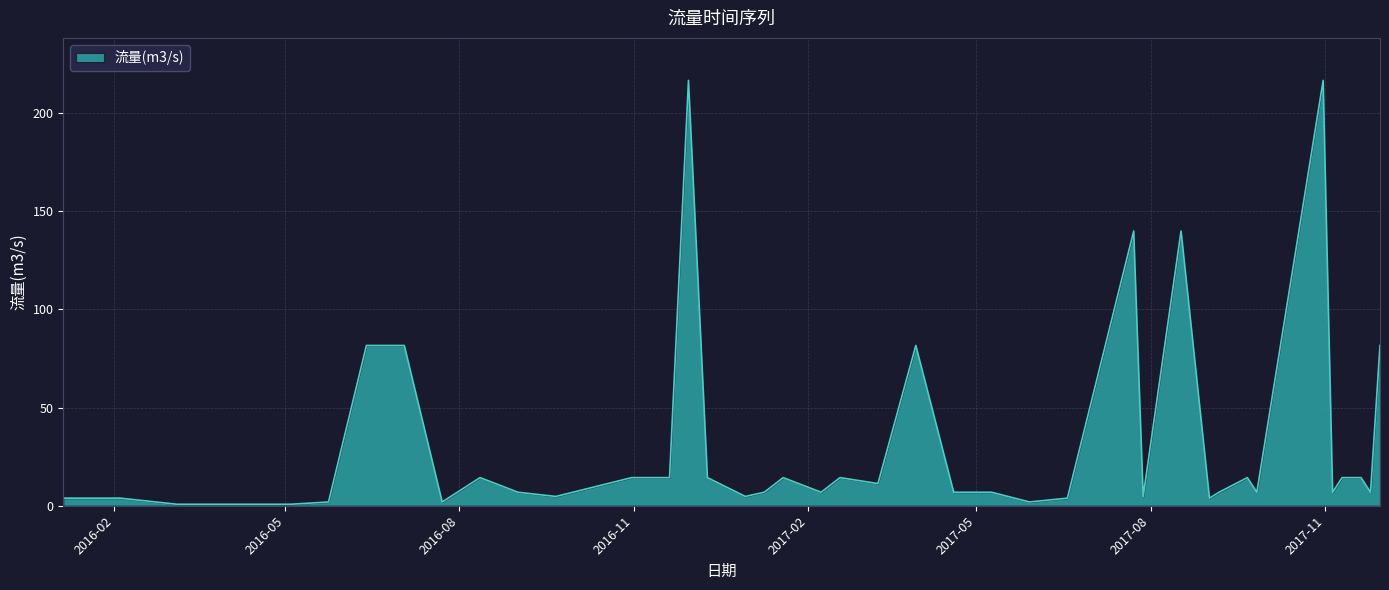

What is the sum of all values?

1278.8